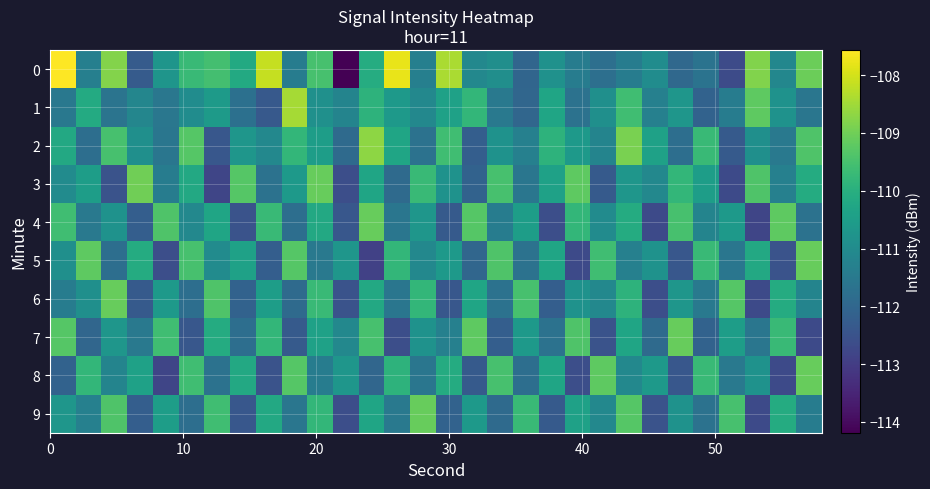

At how many categories does at least one series exceed -113?

30